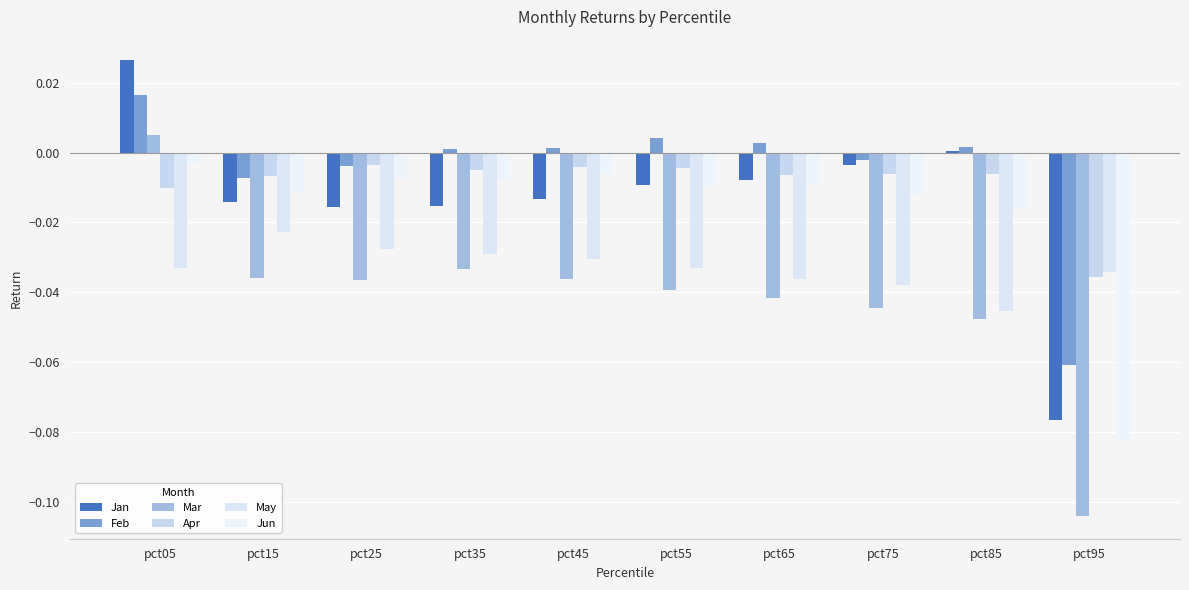

List the labels in order of Apr value, smallest first.

pct95, pct05, pct15, pct65, pct85, pct75, pct35, pct55, pct45, pct25